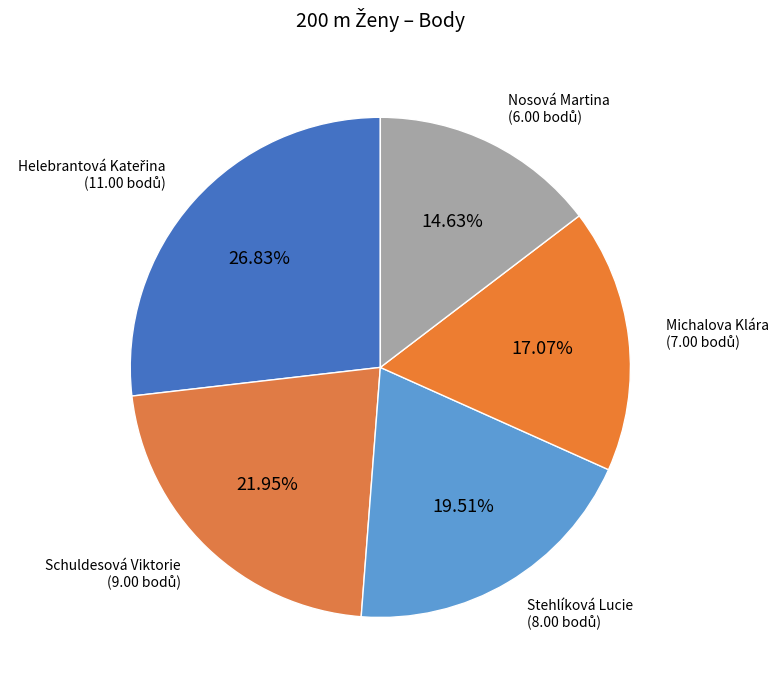

What percentage do Schuldesová Viktorie and Nosová Martina together represent?

36.6%